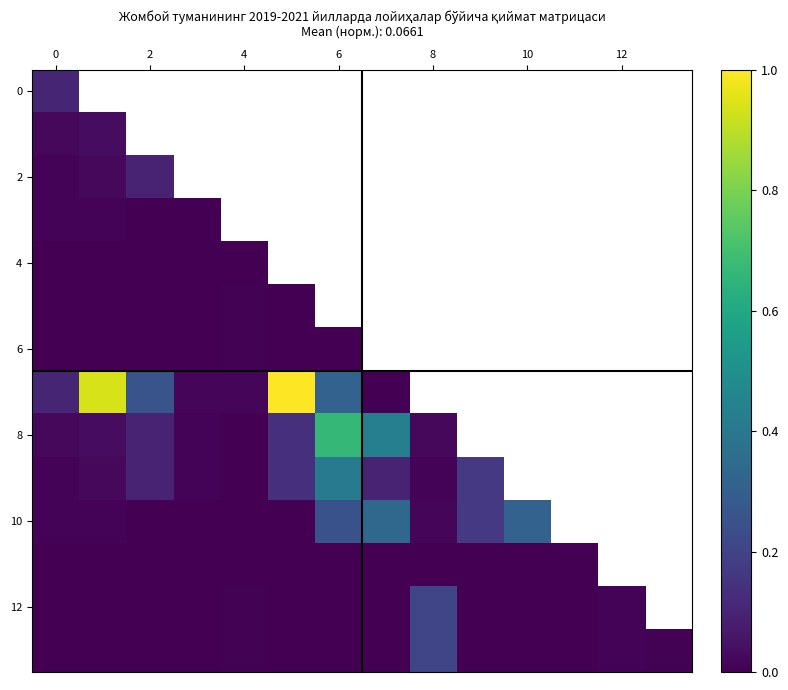

Is it true that 12 equals 0.2 at 8?

True